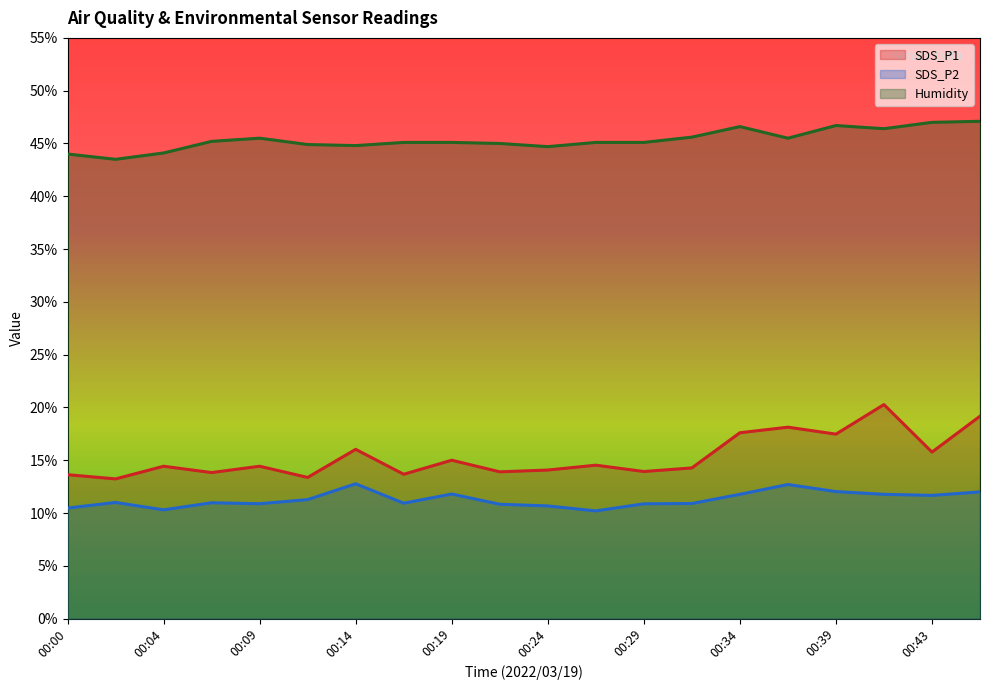

How many data points in Humidity are above 45?

13